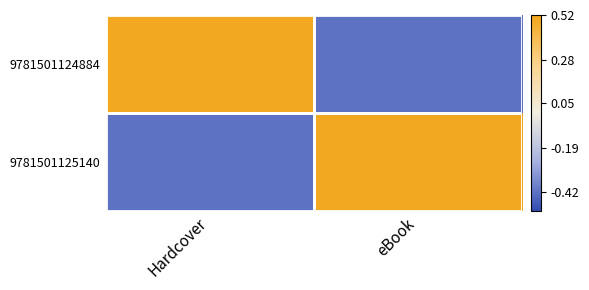

Reading left to right, transcribe all the data shown in this chart.

9781501124884: Hardcover=0.5	eBook=-0.4
9781501125140: Hardcover=-0.4	eBook=0.5